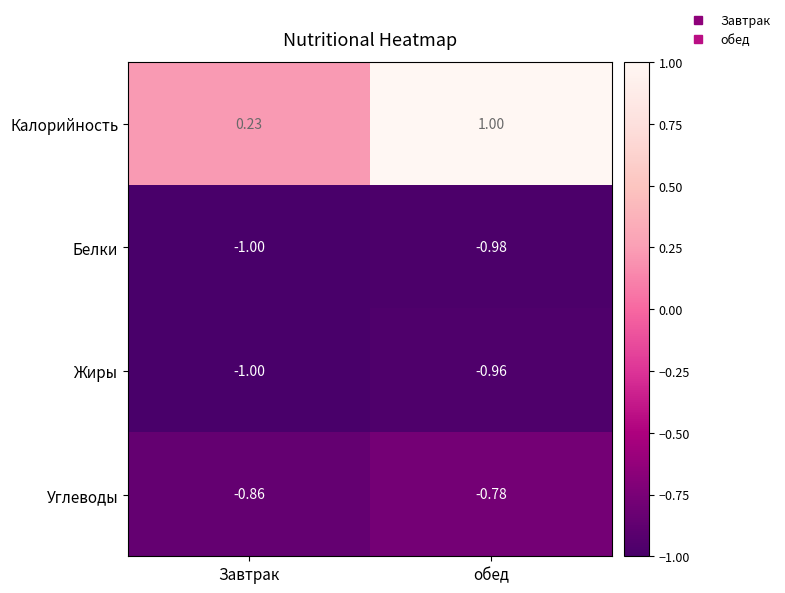

Which series has the largest total across all categories?

Калорийность